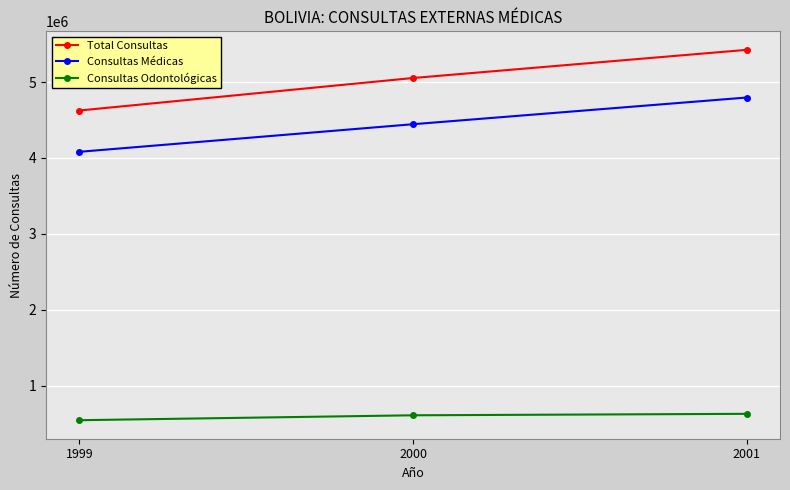

What is the maximum value shown in the chart?

5425253